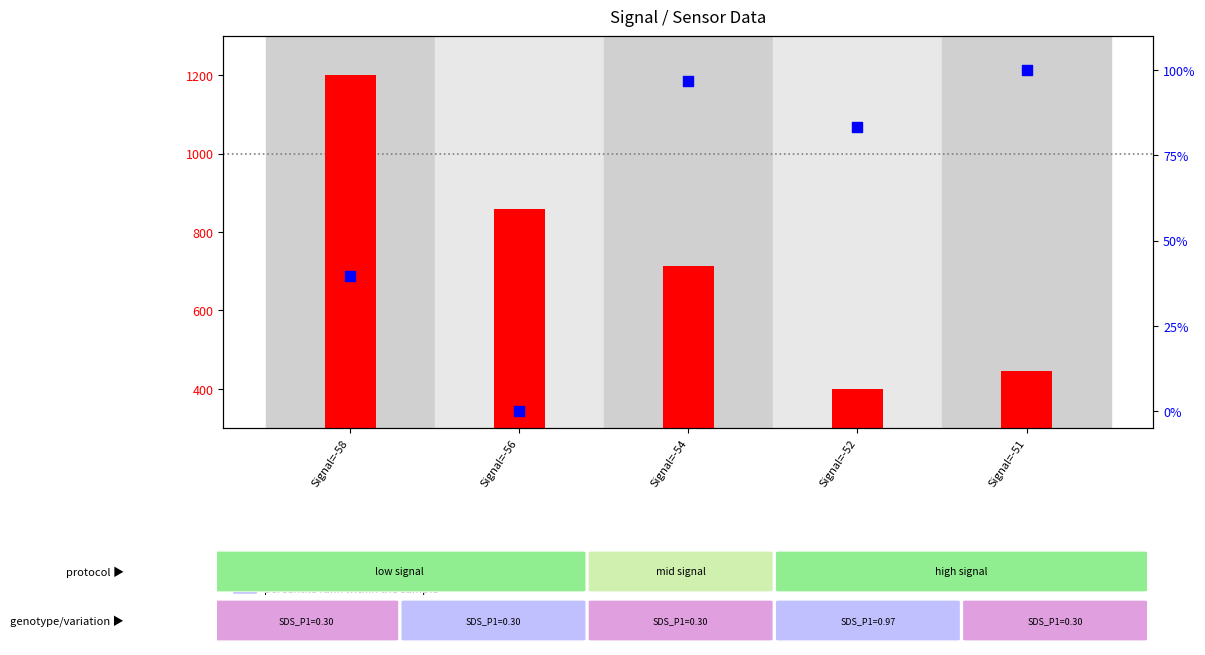

Which series contains the lowest Y value?

percentile rank within the sample